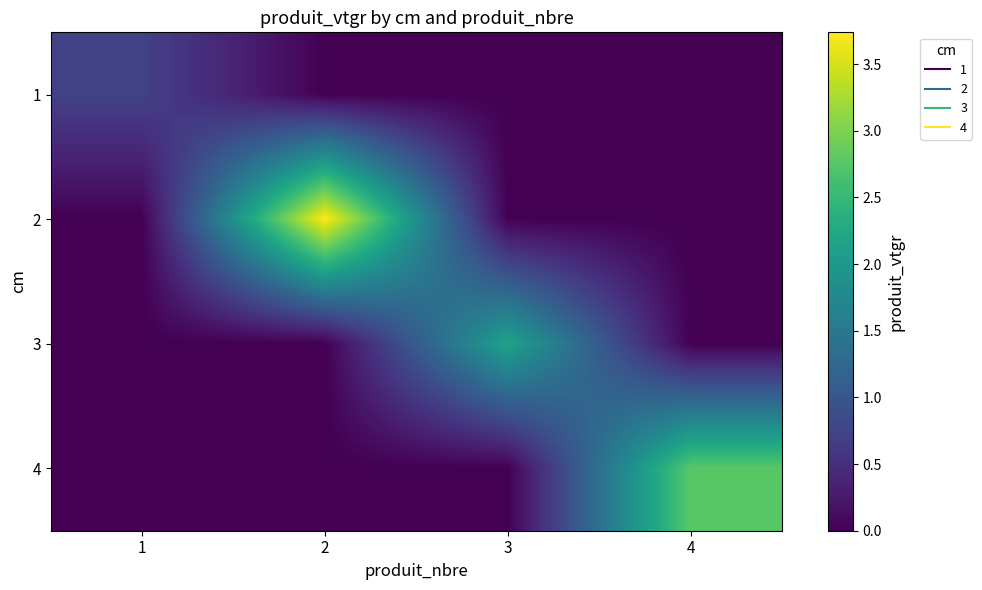

At which category does the chart reach its minimum across all series?

2